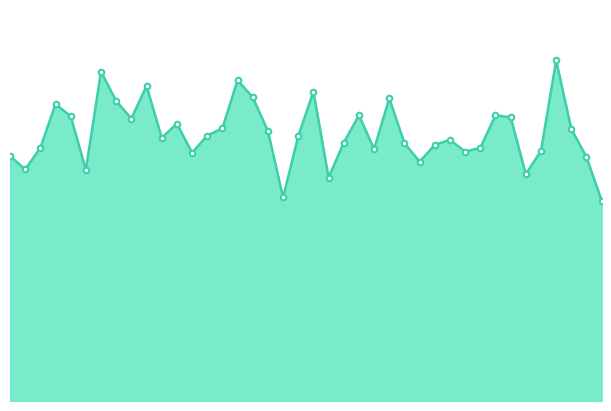

What is the difference between the maximum and minimum values?

13.5